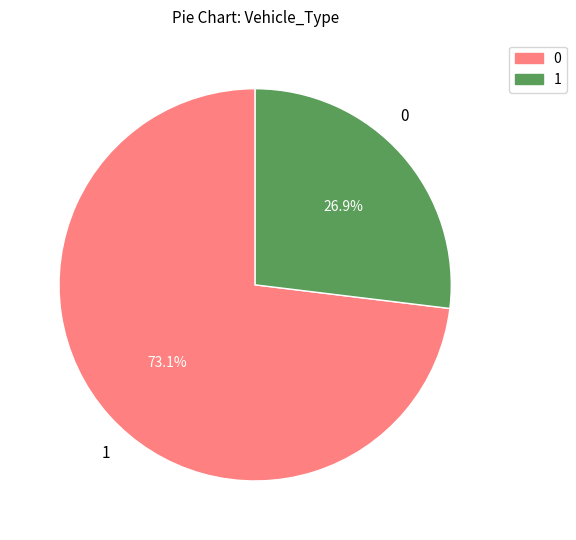

Do 0 and 1 together represent more than half of the pie?

Yes